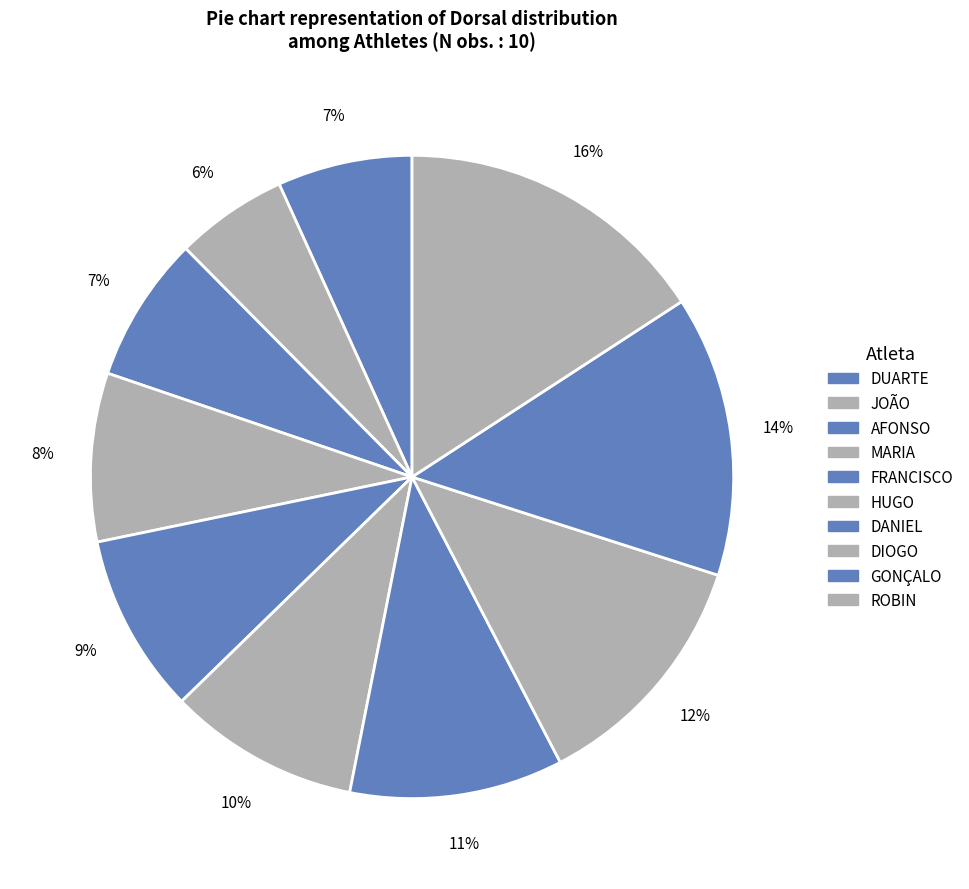

Is it true that MARIA is 8% of the pie?

True